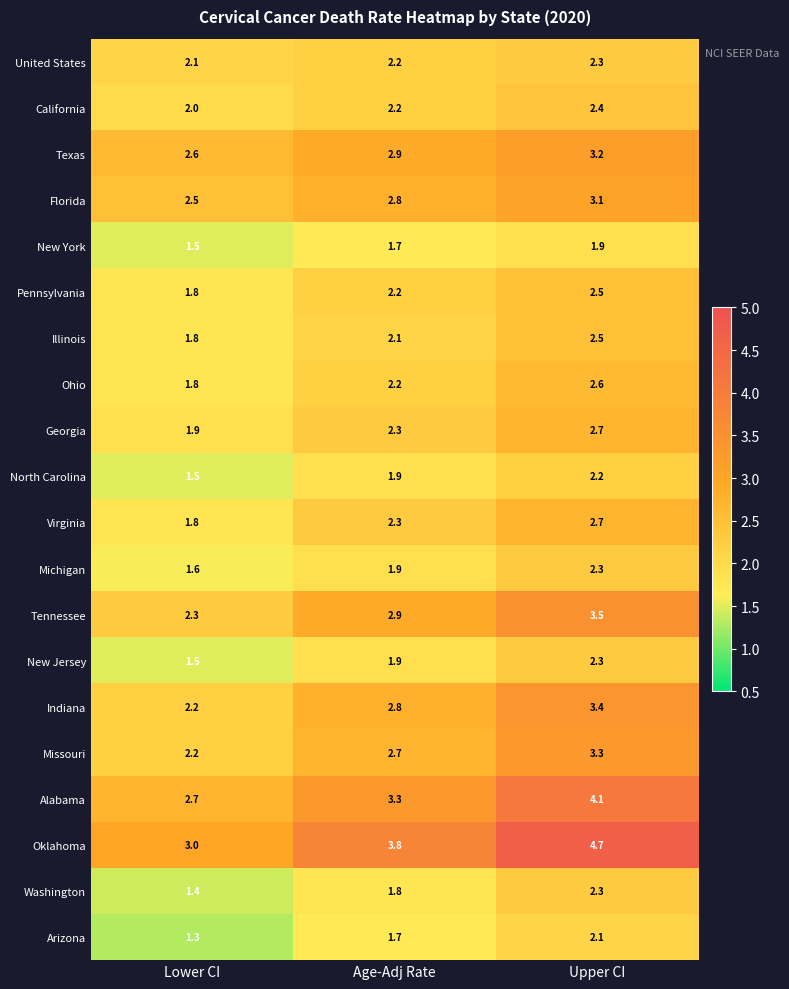

What is the minimum value for New Jersey?

1.5